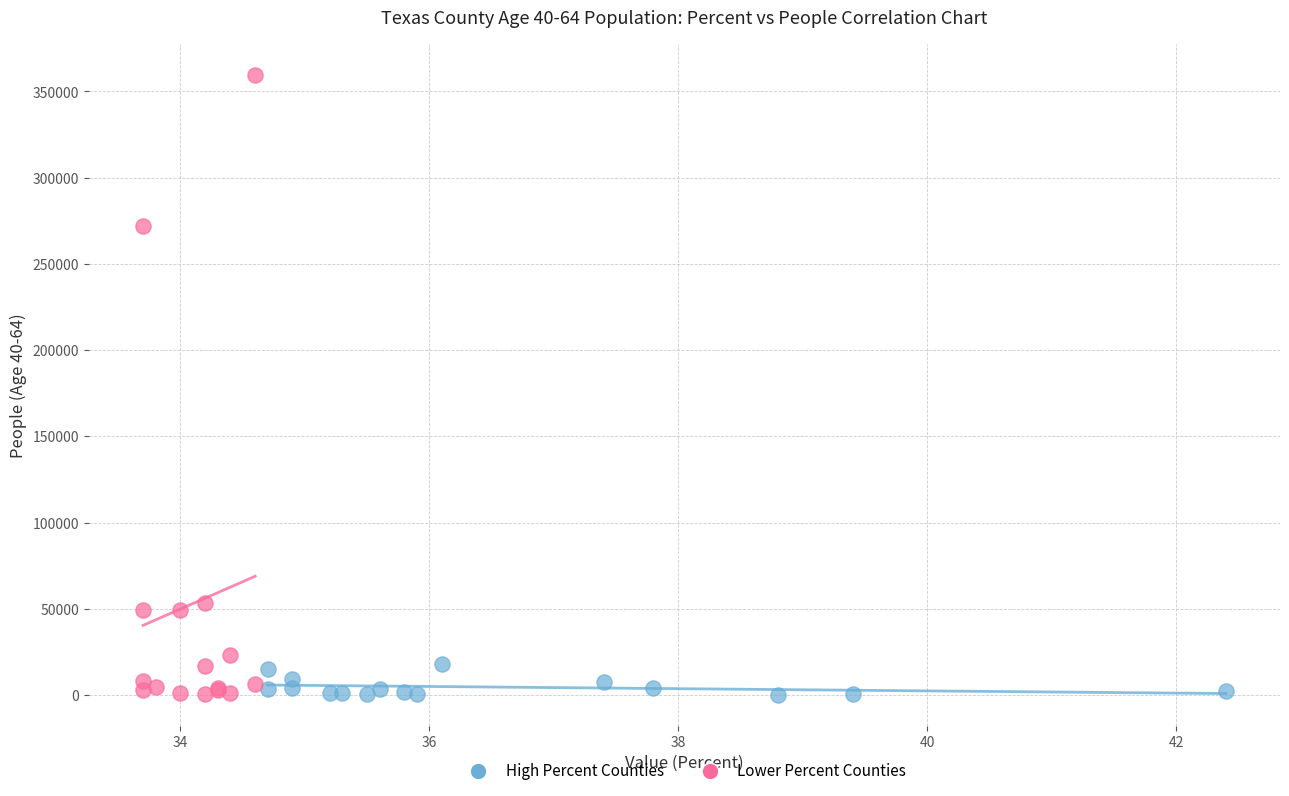

Which series reaches the maximum Y coordinate?

Lower Percent Counties